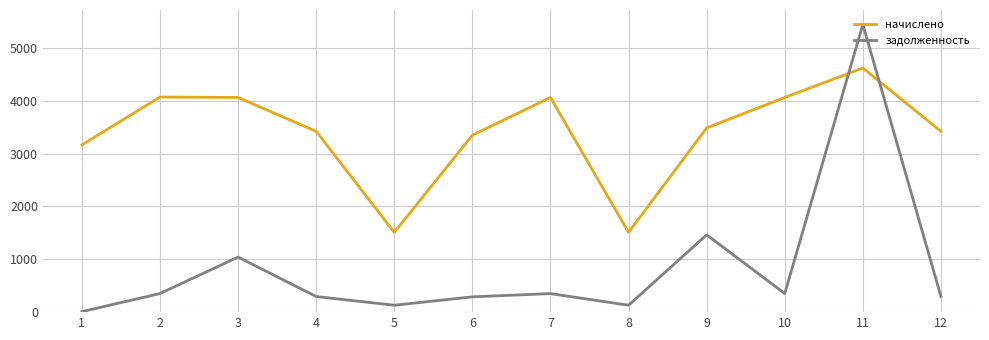

True or false: задолженность has more than 2 points higher than both neighbors.

True